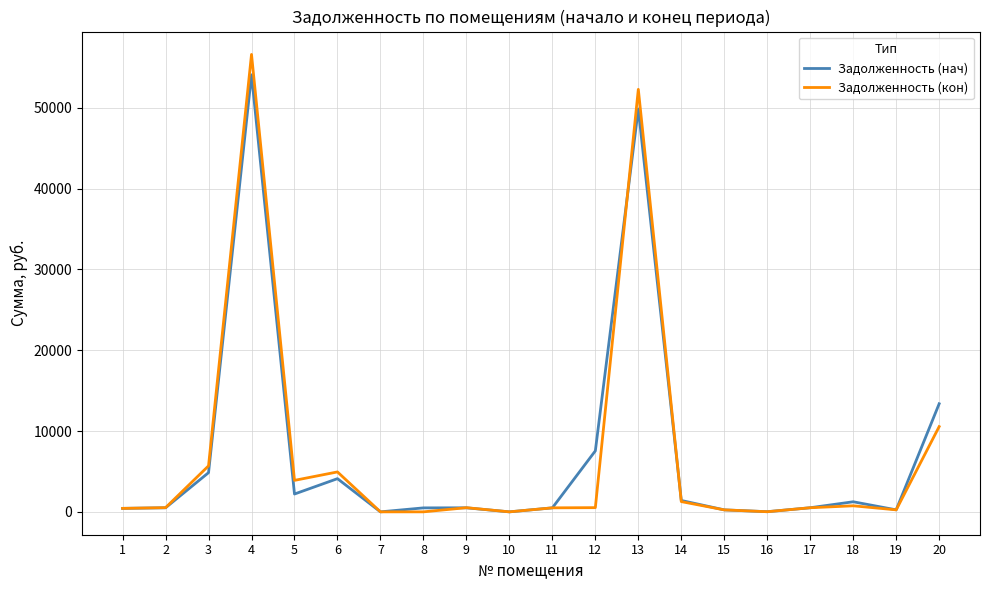

Is the value of Задолженность (кон) at 5 greater than the value of Задолженность (нач) at 11?

Yes